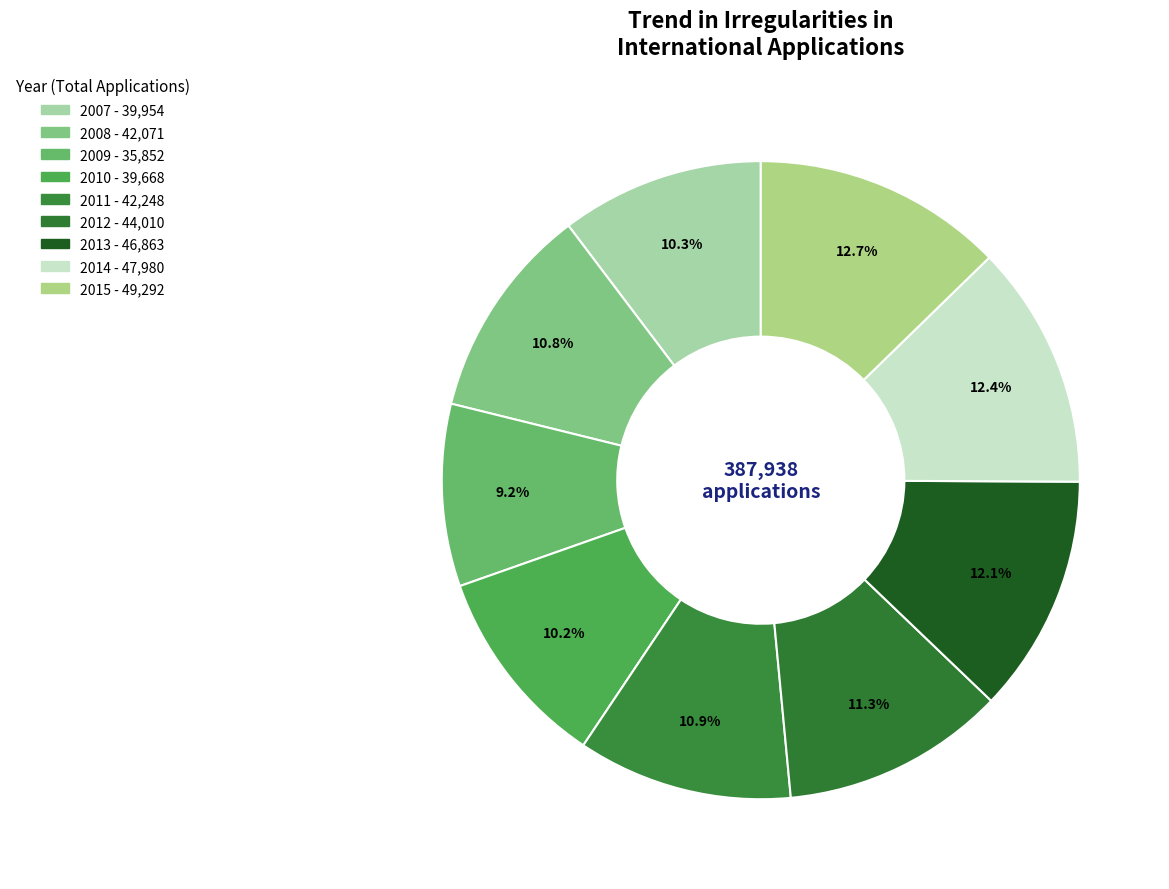

How many segments does this pie chart have?

9